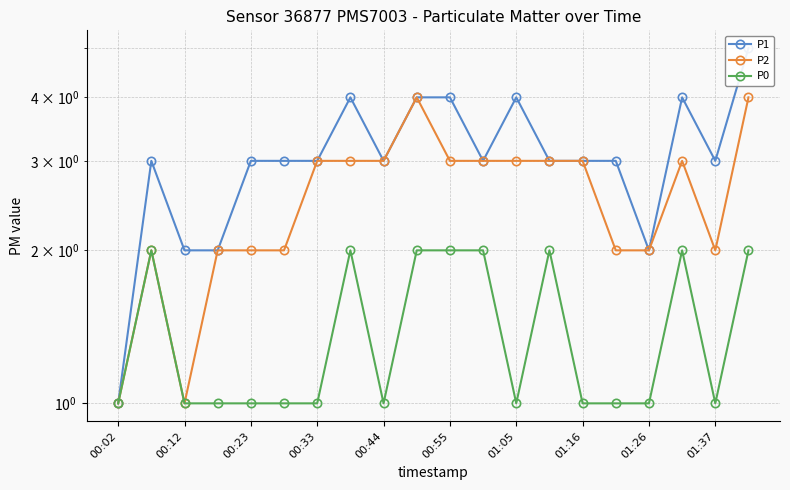

What is the sum of all P1 values?

62